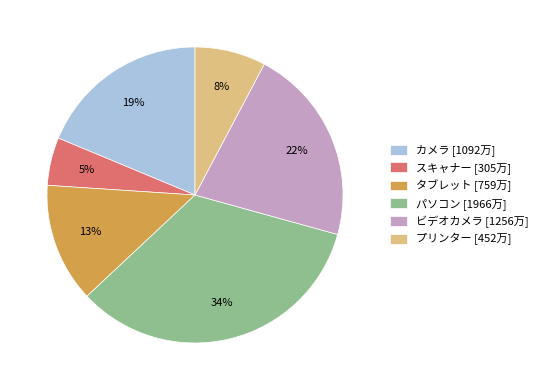

Is it true that プリンター is 8% of the pie?

True